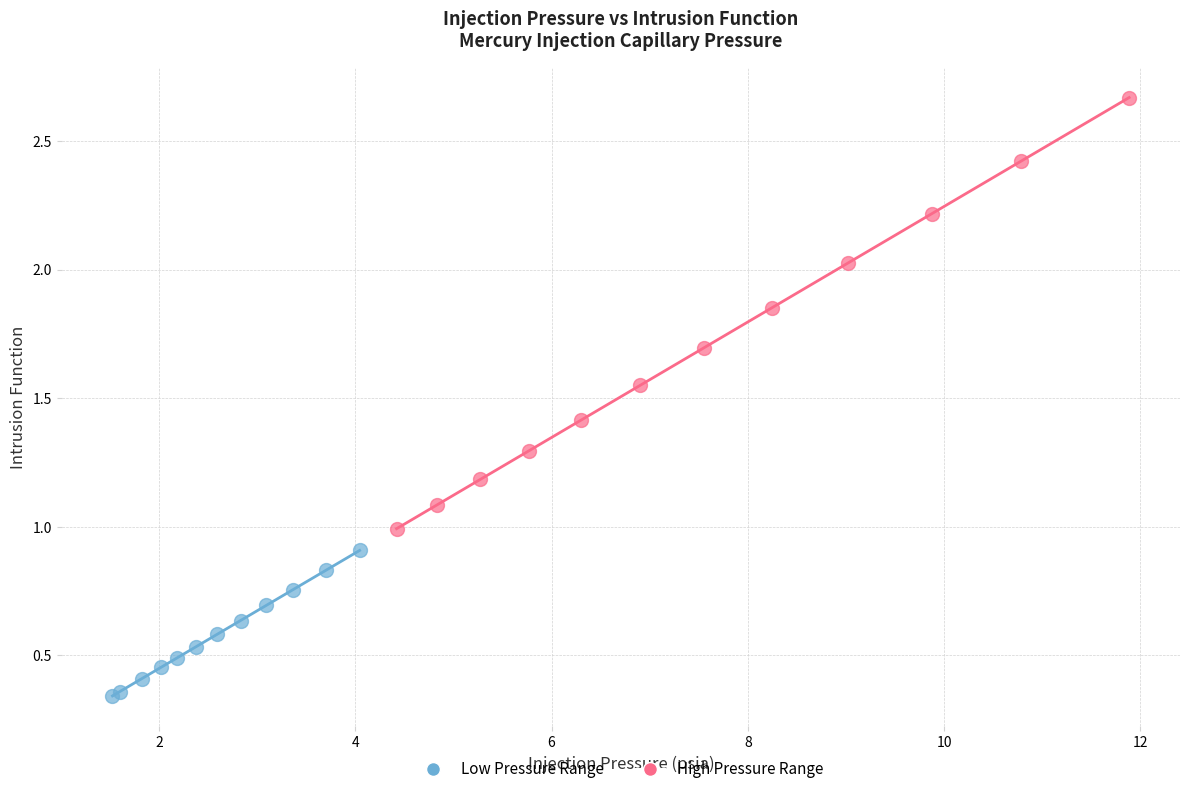

Which series contains the highest Y value?

High Pressure Range